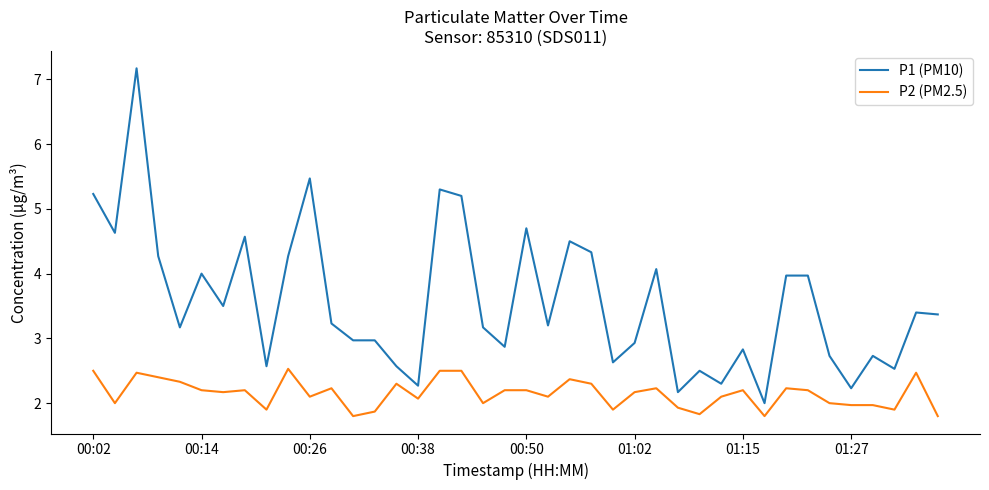

Which series has the largest total across all categories?

P1 (PM10)